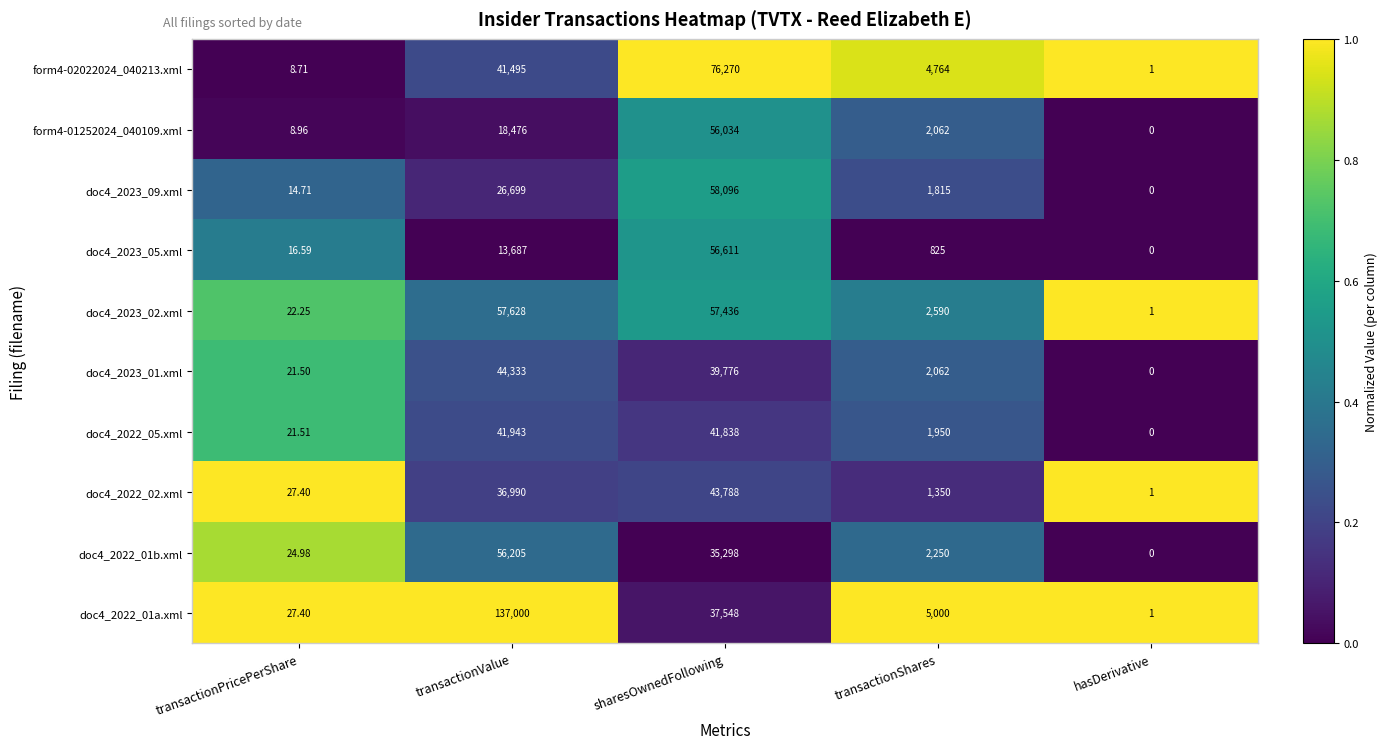

List the labels in order of doc4_2023_05.xml value, smallest first.

hasDerivative, transactionPricePerShare, transactionShares, transactionValue, sharesOwnedFollowing